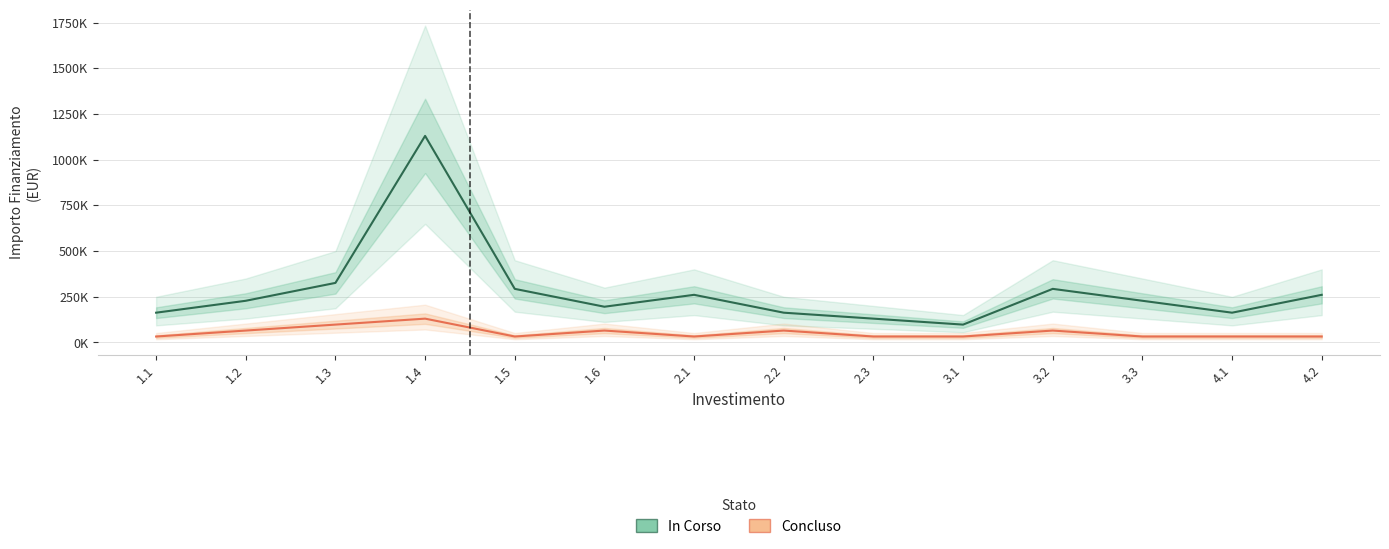

Which label corresponds to the largest value in the chart?

1.4